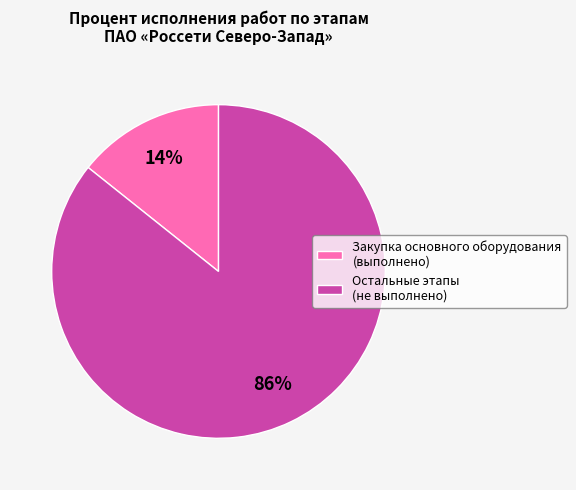

Is it true that Остальные этапы (не выполнено) is 86% of the pie?

True